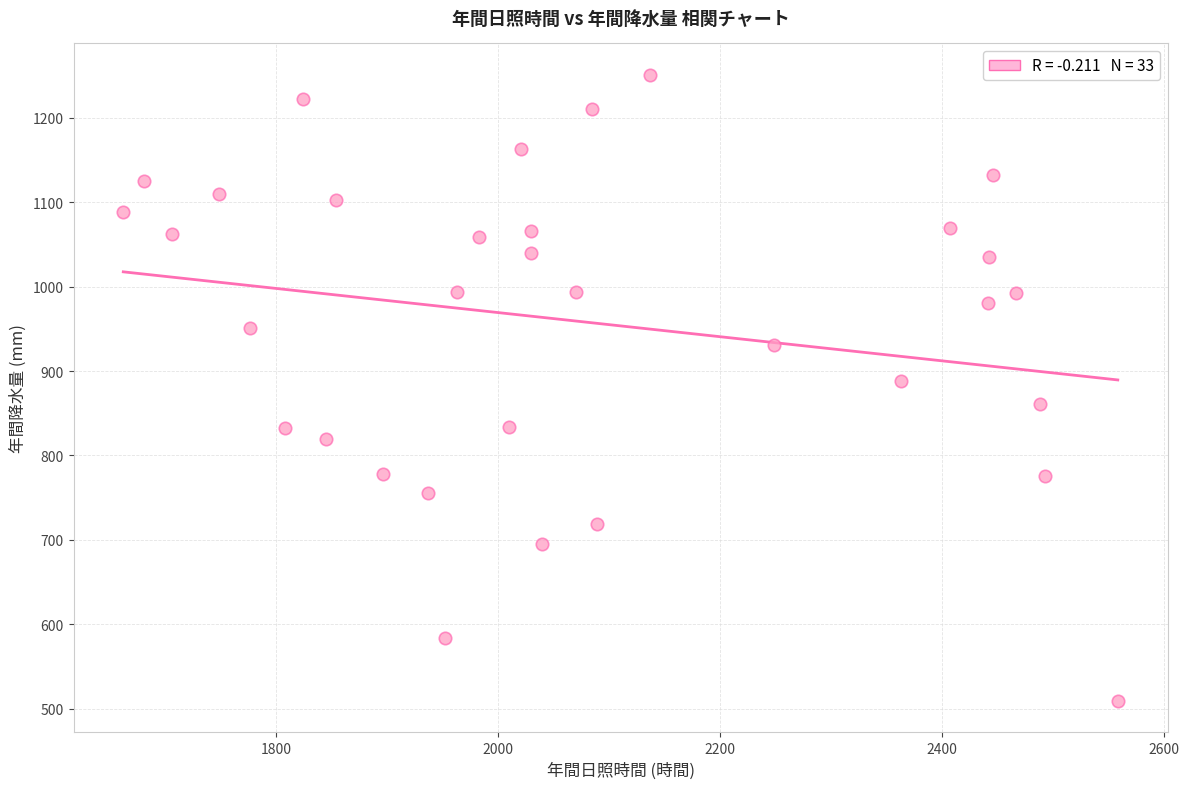

What is the range of Y values (max minus min)?

742